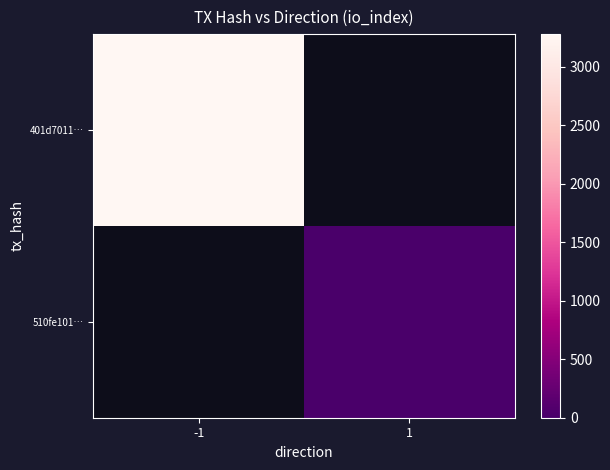

Which category has the lowest value in the 510fe101… series?

-1